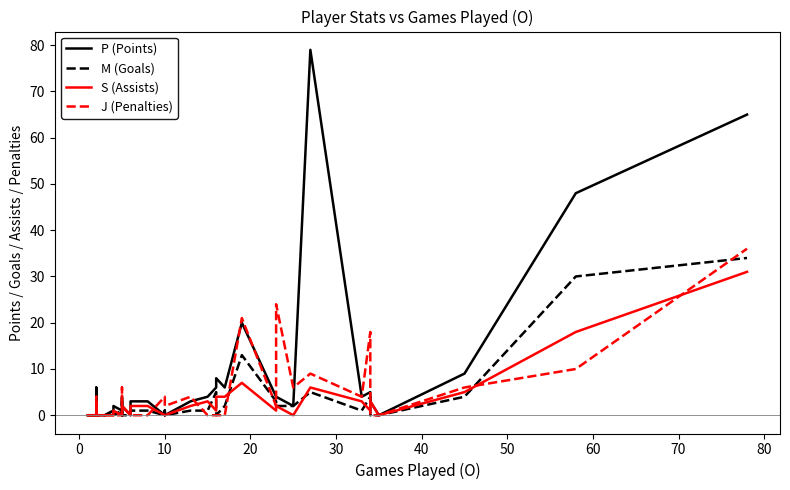

How many values in the P (Points) series are below 3?

20